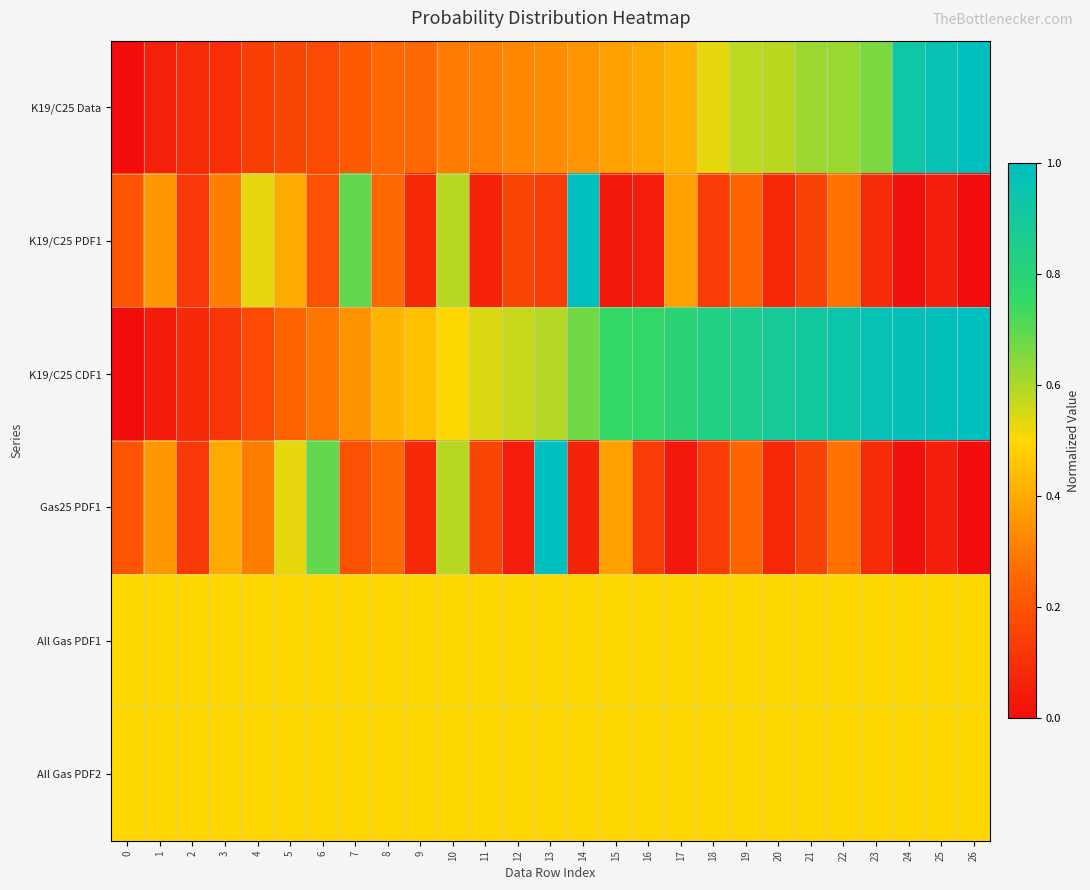

Reading left to right, list all the values displayed in this chart.

K19/C25 Data: 0=0.0	1=0.1	2=0.1	3=0.1	4=0.1	5=0.2	6=0.2	7=0.2	8=0.3	9=0.3	10=0.3	11=0.3	12=0.3	13=0.3	14=0.4	15=0.4	16=0.4	17=0.4	18=0.5	19=0.6	20=0.6	21=0.6	22=0.6	23=0.7	24=0.9	25=1.0	26=1.0
K19/C25 PDF1: 0=0.2	1=0.4	2=0.1	3=0.3	4=0.5	5=0.4	6=0.2	7=0.7	8=0.3	9=0.1	10=0.6	11=0.1	12=0.2	13=0.1	14=1.0	15=0.0	16=0.0	17=0.4	18=0.1	19=0.2	20=0.1	21=0.2	22=0.3	23=0.1	24=0.0	25=0.1	26=0.0
K19/C25 CDF1: 0=0.0	1=0.0	2=0.1	3=0.1	4=0.2	5=0.2	6=0.3	7=0.4	8=0.4	9=0.4	10=0.5	11=0.5	12=0.6	13=0.6	14=0.7	15=0.7	16=0.8	17=0.8	18=0.8	19=0.9	20=0.9	21=0.9	22=0.9	23=1.0	24=1.0	25=1.0	26=1.0
Gas25 PDF1: 0=0.2	1=0.4	2=0.1	3=0.4	4=0.3	5=0.5	6=0.7	7=0.2	8=0.3	9=0.1	10=0.6	11=0.2	12=0.0	13=1.0	14=0.1	15=0.4	16=0.1	17=0.0	18=0.1	19=0.2	20=0.1	21=0.2	22=0.3	23=0.1	24=0.0	25=0.1	26=0.0
All Gas PDF1: 0=0.5	1=0.5	2=0.5	3=0.5	4=0.5	5=0.5	6=0.5	7=0.5	8=0.5	9=0.5	10=0.5	11=0.5	12=0.5	13=0.5	14=0.5	15=0.5	16=0.5	17=0.5	18=0.5	19=0.5	20=0.5	21=0.5	22=0.5	23=0.5	24=0.5	25=0.5	26=0.5
All Gas PDF2: 0=0.5	1=0.5	2=0.5	3=0.5	4=0.5	5=0.5	6=0.5	7=0.5	8=0.5	9=0.5	10=0.5	11=0.5	12=0.5	13=0.5	14=0.5	15=0.5	16=0.5	17=0.5	18=0.5	19=0.5	20=0.5	21=0.5	22=0.5	23=0.5	24=0.5	25=0.5	26=0.5